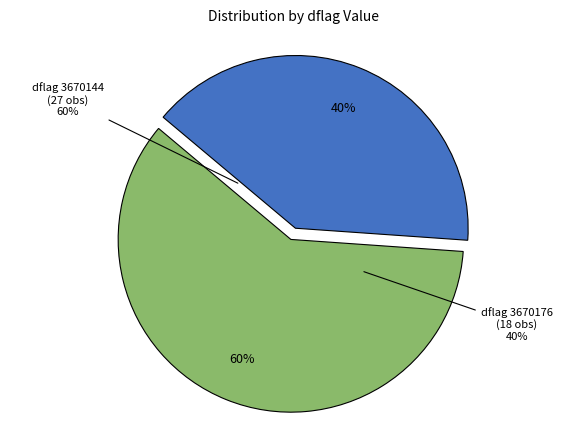

The 3670144 slice represents 44% of the pie. True or false?

False